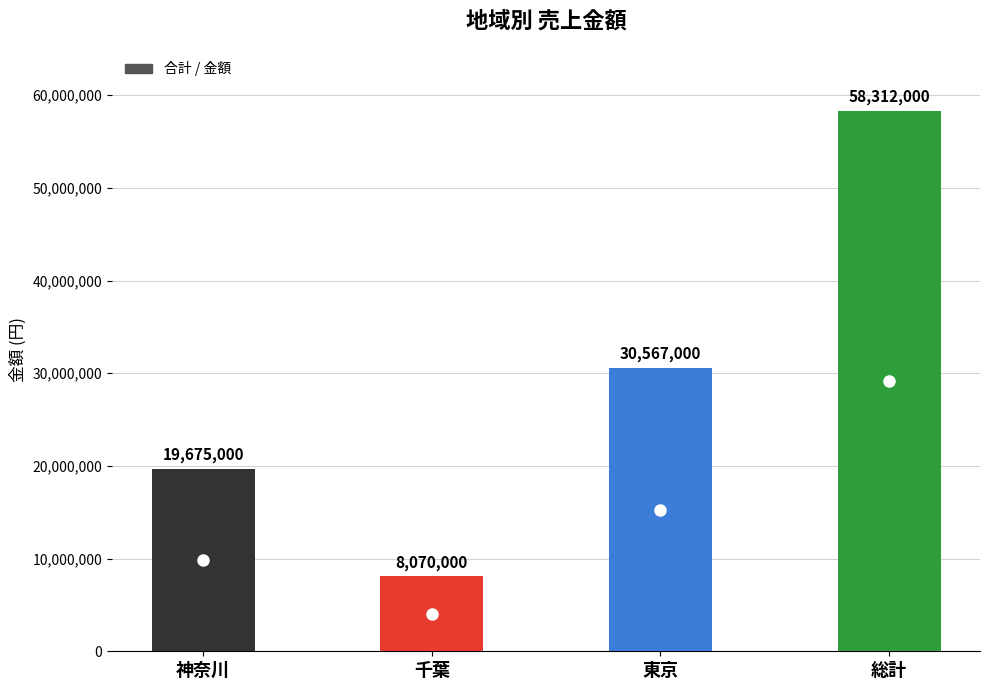

Reading right to left, transcribe all the data shown in this chart.

58312000	30567000	8070000	19675000